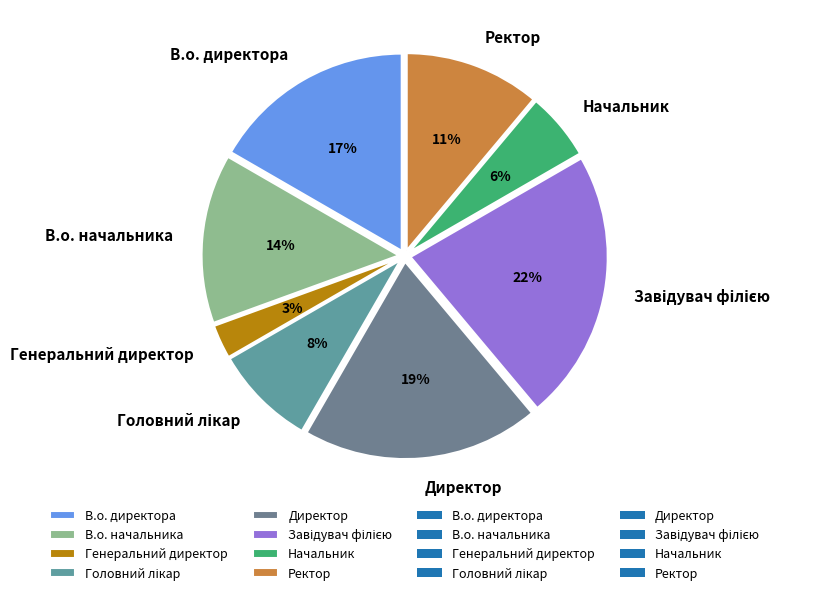

To the nearest percent, what percentage of the pie is В.о. начальника?

14%